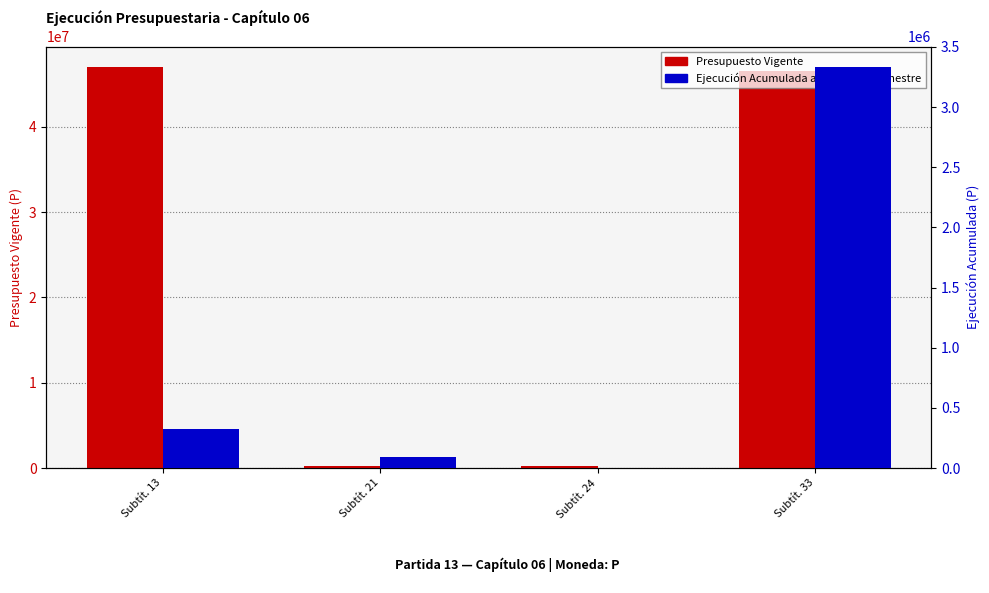

What is the difference between the maximum and minimum values in the Presupuesto Vigente series?

46842627